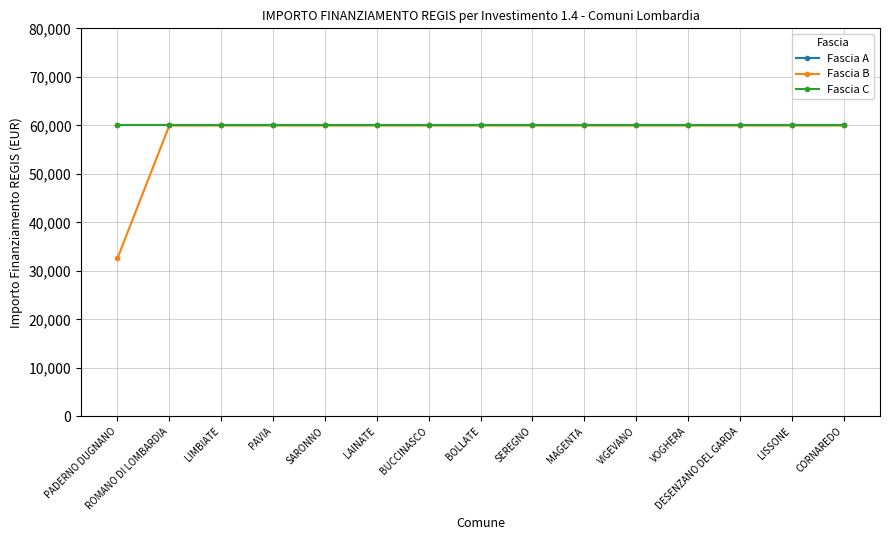

What position from the left is ROMANO DI LOMBARDIA?

2